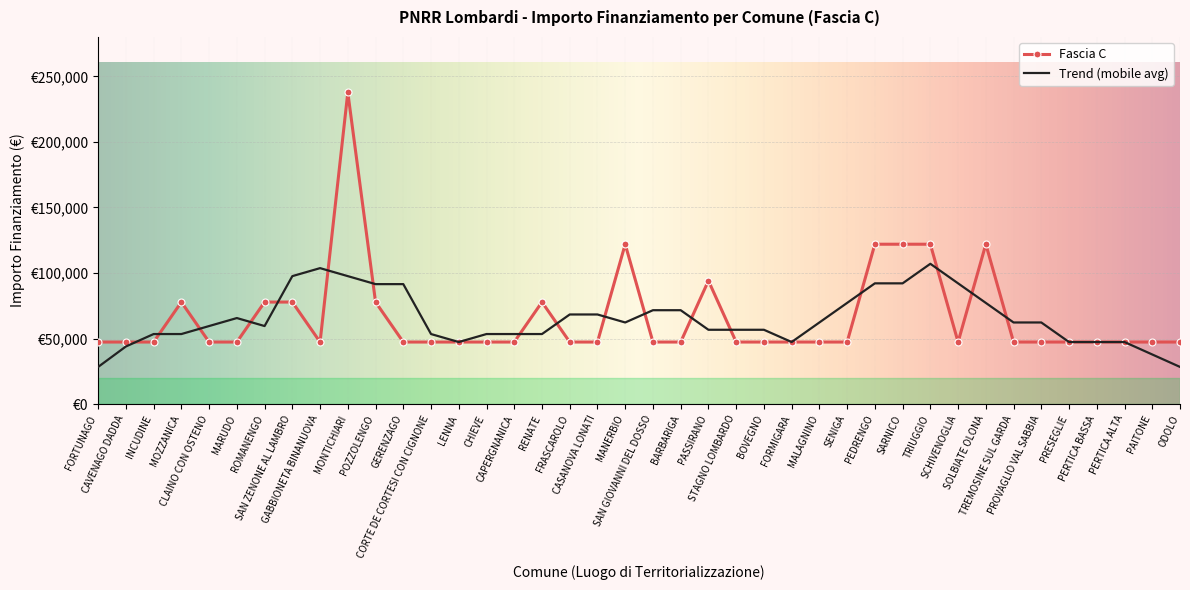

Which has a higher value, MOZZANICA or CAPERGNANICA?

MOZZANICA